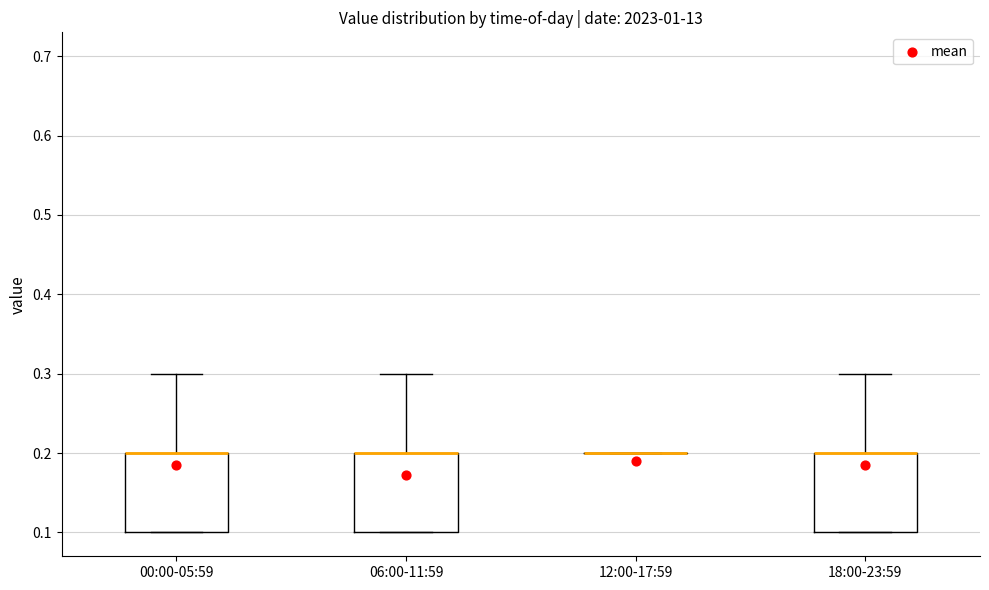

Reading left to right, read every box against the y-axis: the position of its median line, the range the box covers, and the ends of its whiskers. The values are not printed on the chart, so give them approximately, as read against the axis.

00:00-05:59: median 0.2 (drawn on the box's upper edge), box 0.1 to 0.2, whiskers 0.1 to 0.3
06:00-11:59: median 0.2 (drawn on the box's upper edge), box 0.1 to 0.2, whiskers 0.1 to 0.3
12:00-17:59: box collapsed to a line at 0.2, whiskers 0.2 to 0.2
18:00-23:59: median 0.2 (drawn on the box's upper edge), box 0.1 to 0.2, whiskers 0.1 to 0.3